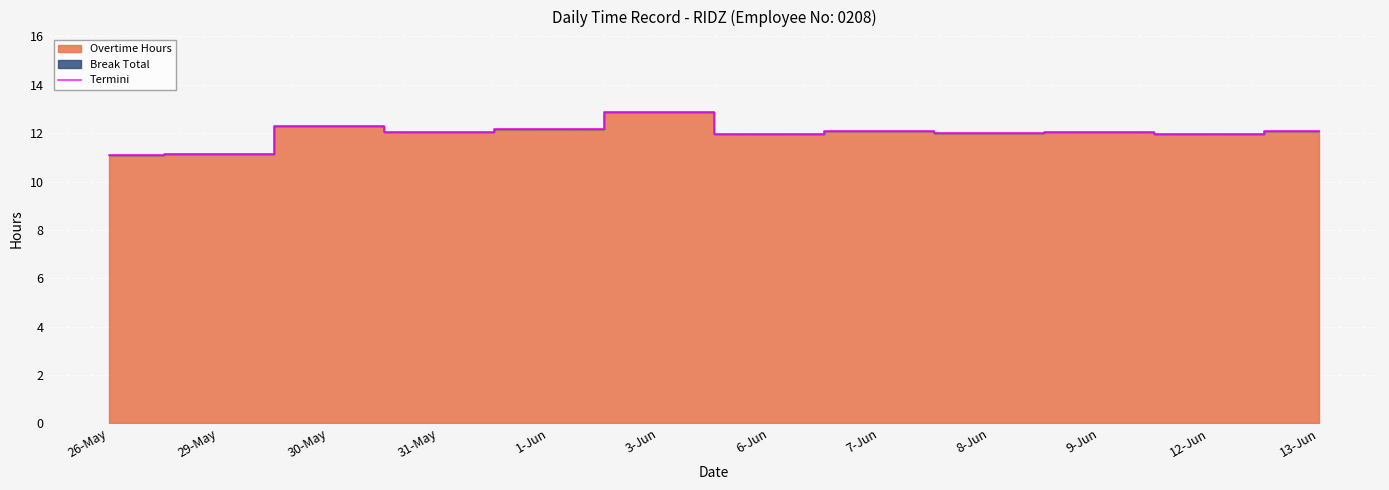

What position from the right is 13-Jun?

1